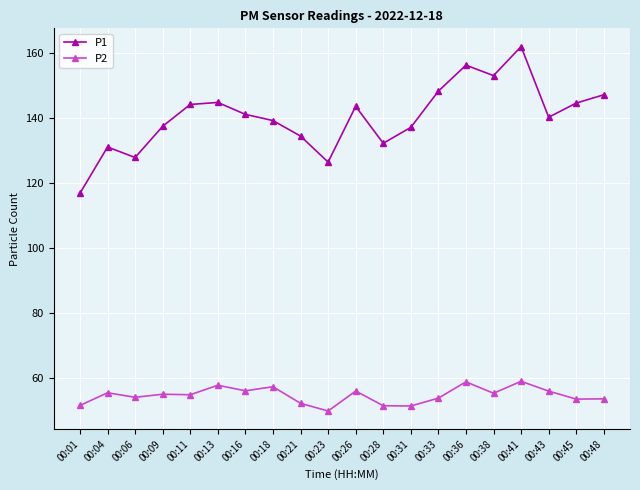

What is the total value across all series at 00:38?

208.4